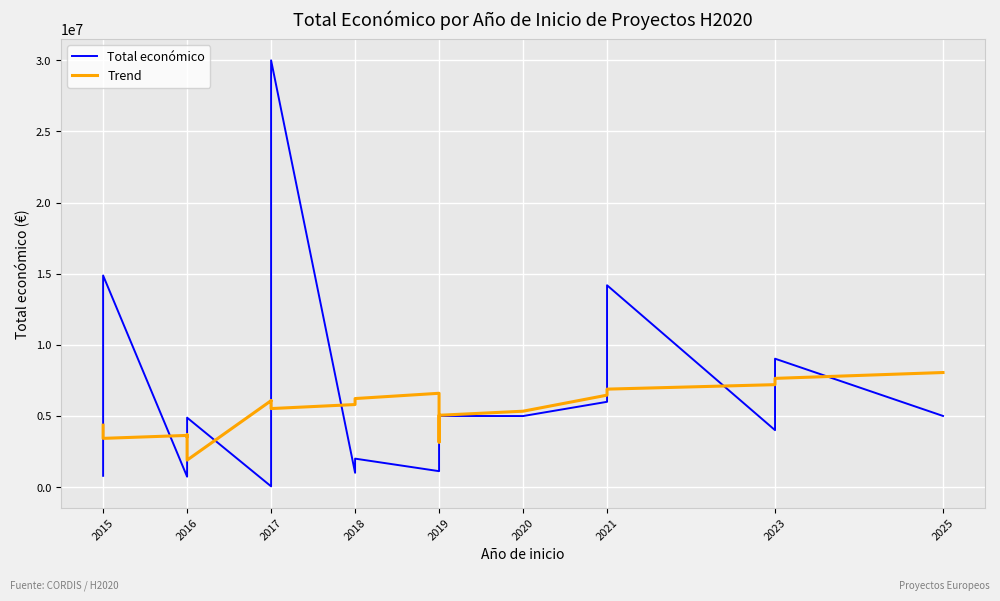

How many interior local peaks does the Trend series have?

4